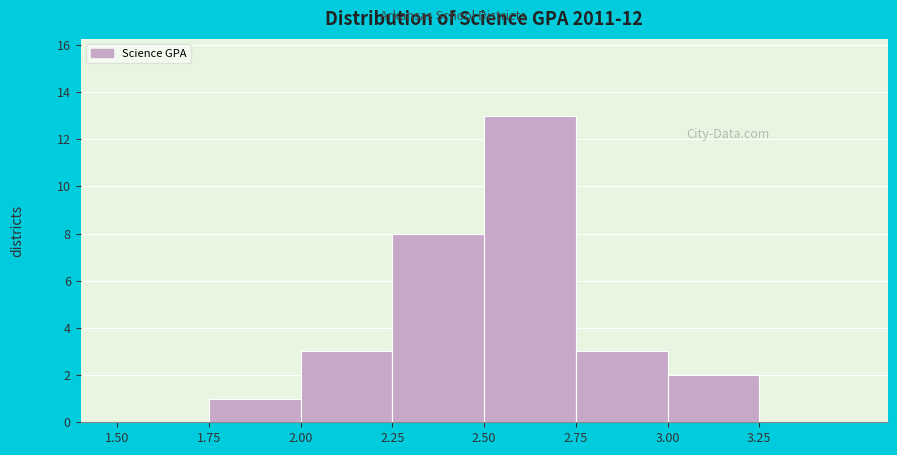

Reading left to right, transcribe this chart: for each bar, give the range it covers on the x-axis and its height. The values are not printed on the chart, so give them approximately, as read against the axis.

1.50 to 1.75: 0
1.75 to 2.00: 1
2.00 to 2.25: 3
2.25 to 2.50: 8
2.50 to 2.75: 13
2.75 to 3.00: 3
3.00 to 3.25: 2
3.25 to 3.50: 0